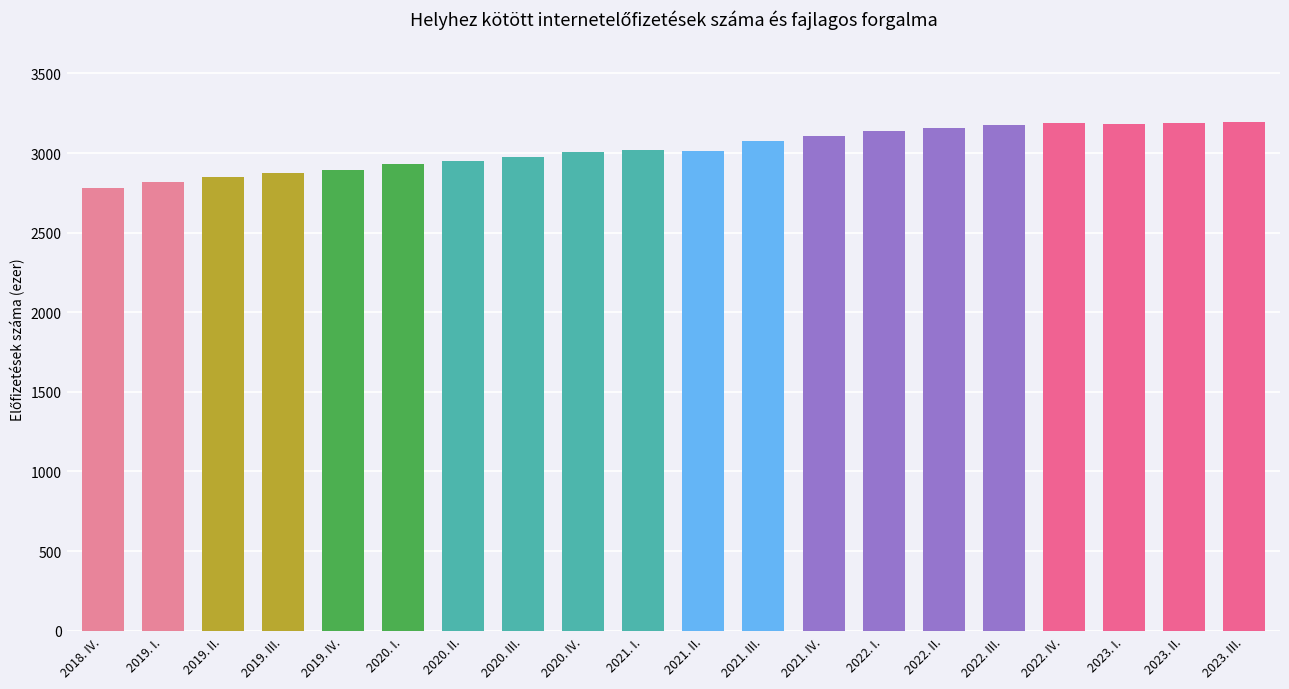

What is the maximum value shown in the chart?

3194.4